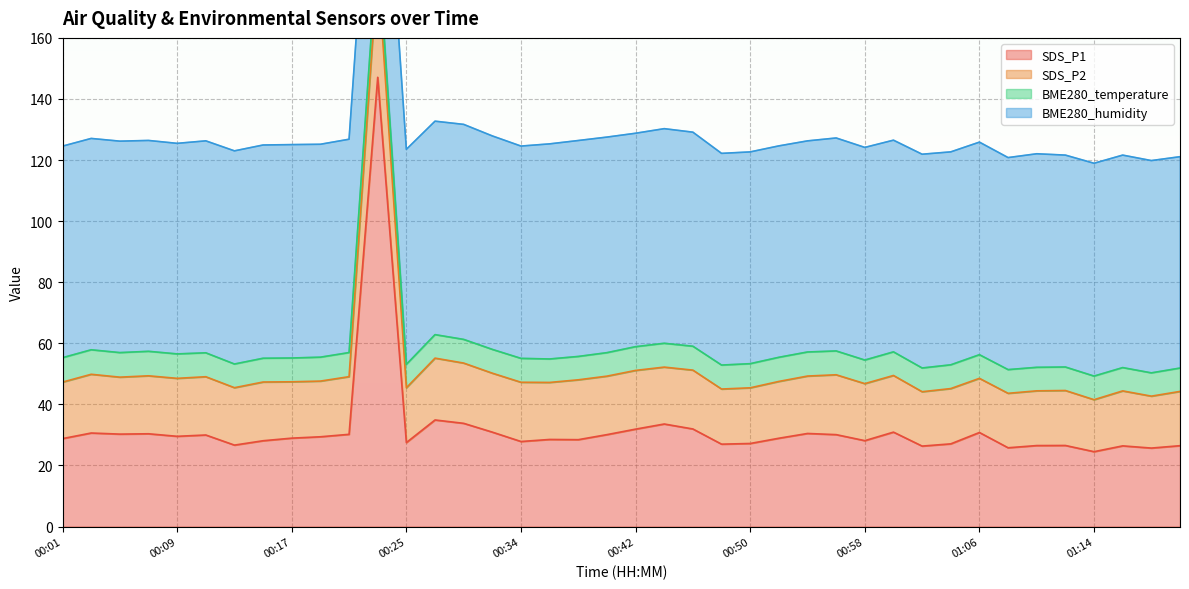

How many interior local peaks does the SDS_P1 series have?

12